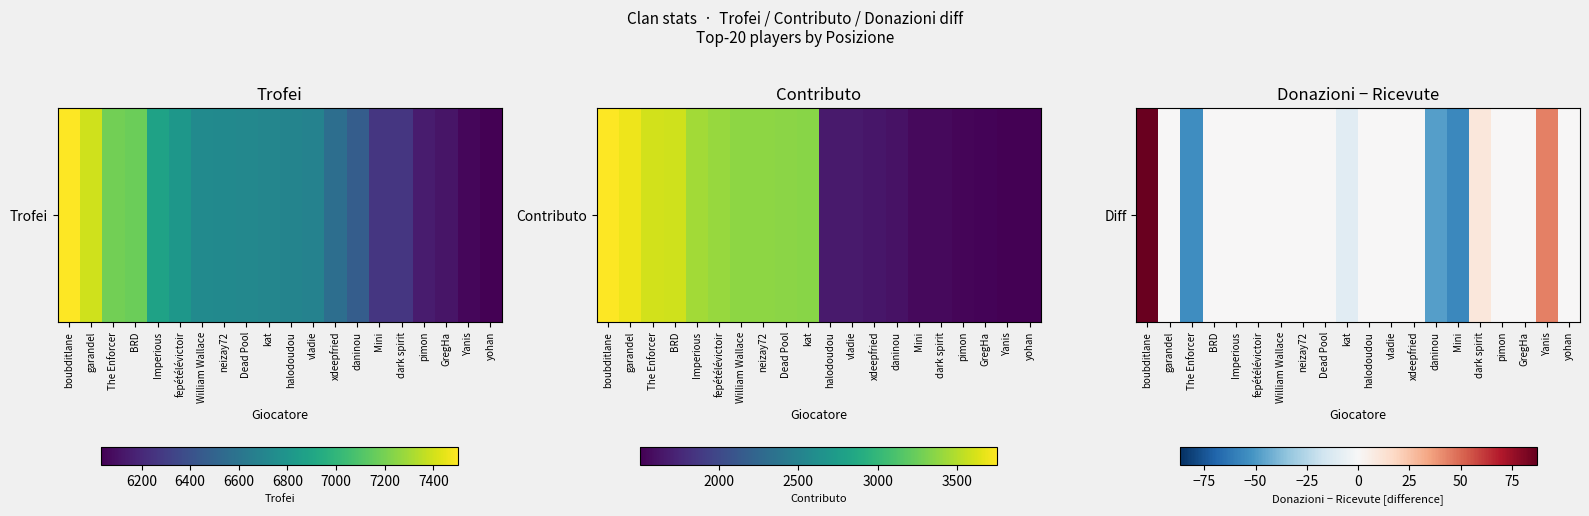

Rank the categories by value from lowest to highest.

Mini, The Enforcer, daninou, kat, garandel, BRD, Imperious, fepétélévictoir, William Wallace, neizay72, Dead Pool, halodoudou, vladie, xdeepfried, pimon, GregHa, yohan, dark spirit, Yanis, boubditlane